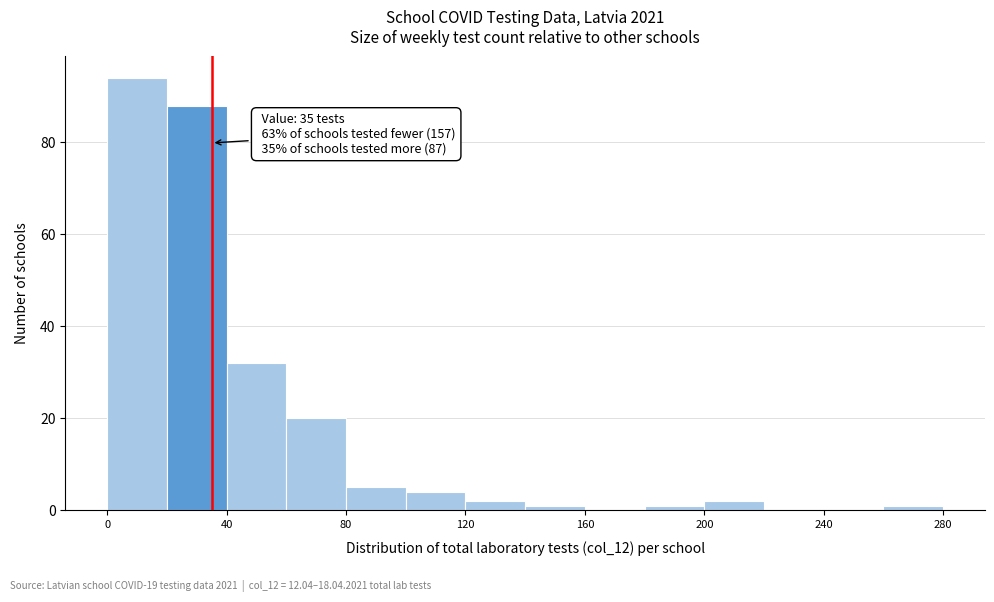

Which range on the x-axis has the tallest bar?

0 to 20